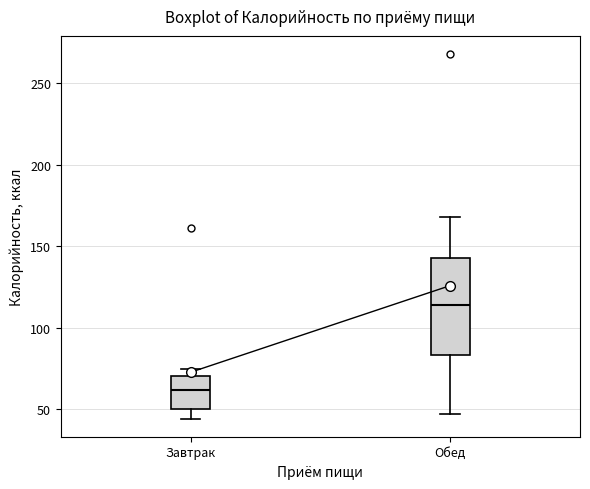

Which box has the lowest median line?

Завтрак